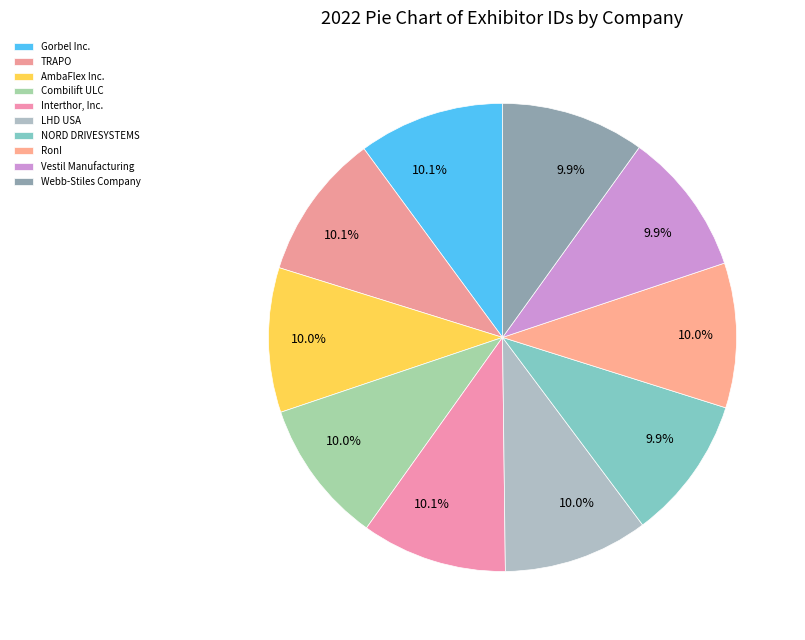

How many slices are in this pie chart?

10